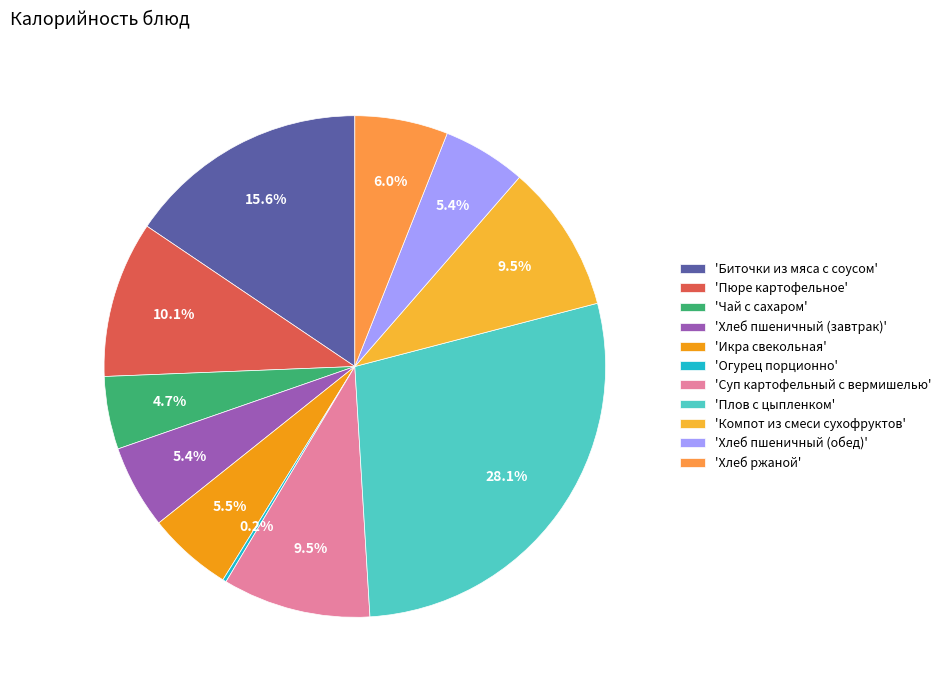

What is the smallest slice in the pie chart?

Огурец порционно